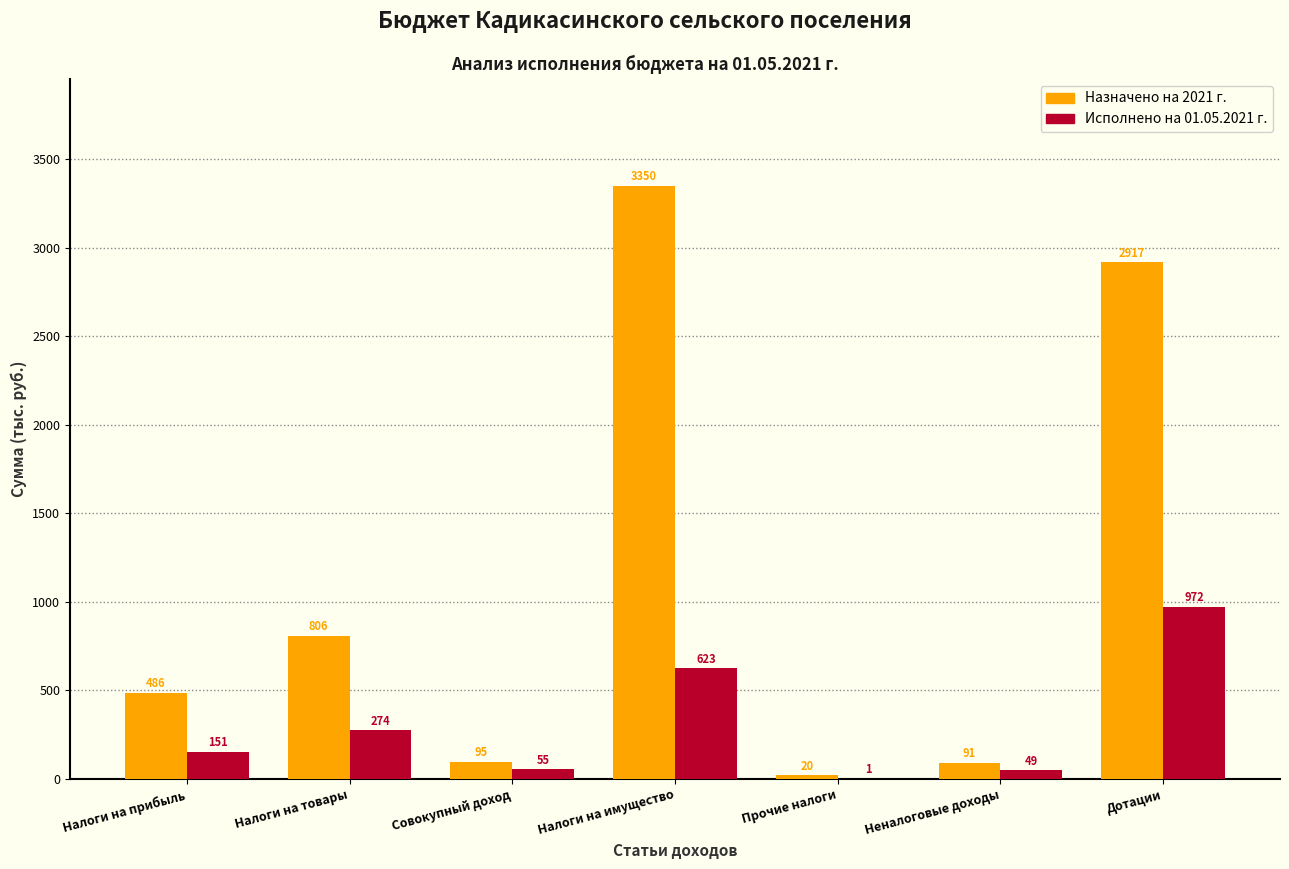

What is the maximum value shown in the chart?

3350.0